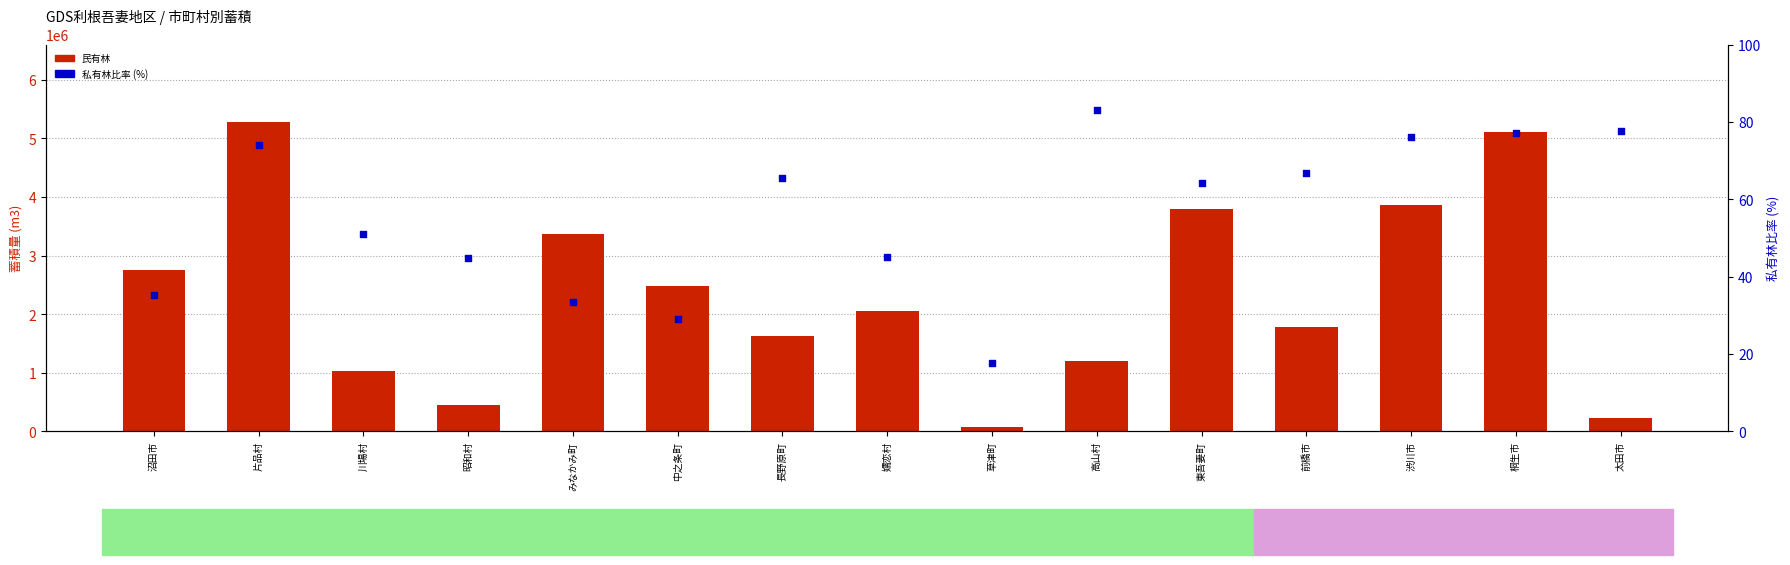

Which series has the largest total across all categories?

民有林